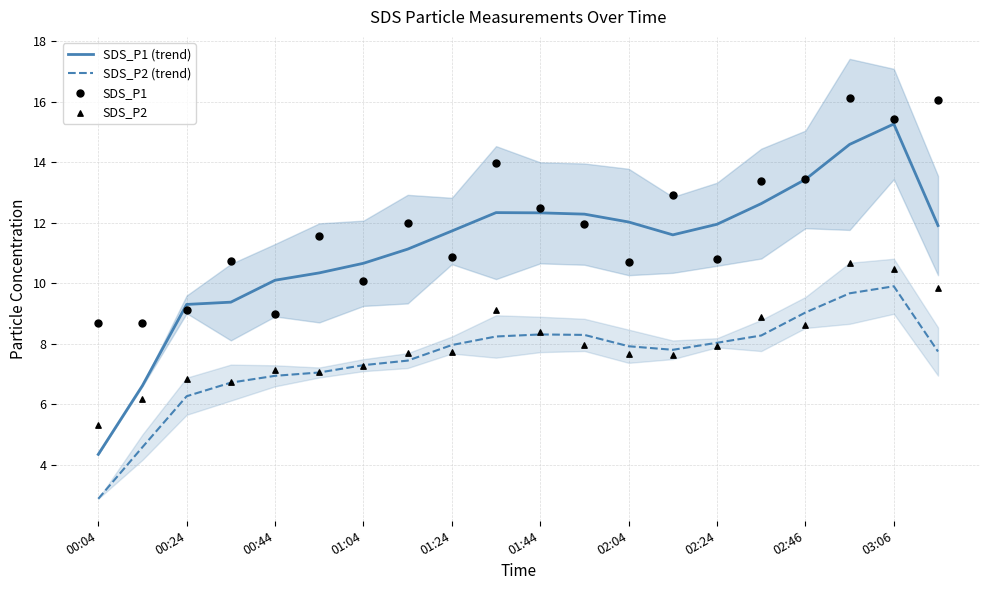

At which label does SDS_P1 (trend) reach its peak?

03:06